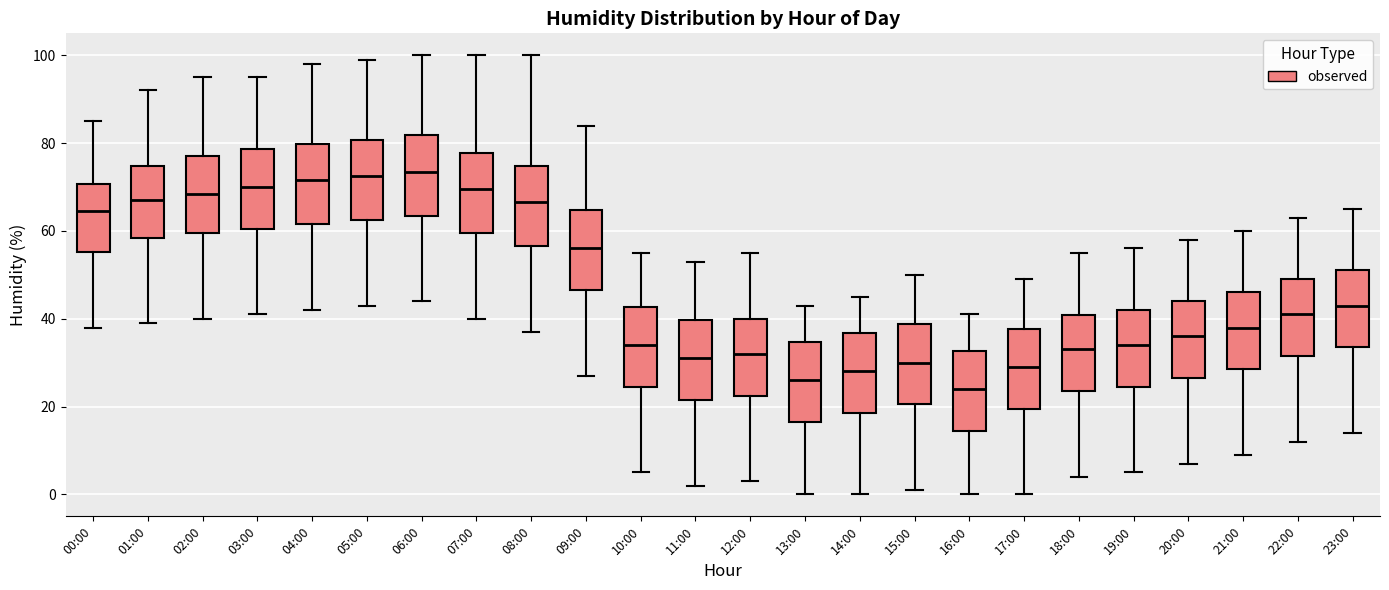

Reading left to right, read every box against the y-axis: the position of its median line, the range the box covers, and the ends of its whiskers. The values are not printed on the chart, so give them approximately, as read against the axis.

00:00: median 64, box 56 to 70, whiskers 38 to 86
01:00: median 68, box 58 to 74, whiskers 40 to 92
02:00: median 68, box 60 to 78, whiskers 40 to 96
03:00: median 70, box 60 to 78, whiskers 42 to 96
04:00: median 72, box 62 to 80, whiskers 42 to 98
05:00: median 72, box 62 to 80, whiskers 44 to 100
06:00: median 74, box 64 to 82, whiskers 44 to 100
07:00: median 70, box 60 to 78, whiskers 40 to 100
08:00: median 66, box 56 to 74, whiskers 38 to 100
09:00: median 56, box 46 to 64, whiskers 28 to 84
10:00: median 34, box 24 to 42, whiskers 6 to 56
11:00: median 32, box 22 to 40, whiskers 2 to 54
12:00: median 32, box 22 to 40, whiskers 4 to 56
13:00: median 26, box 16 to 34, whiskers 0 to 44
14:00: median 28, box 18 to 36, whiskers 0 to 46
15:00: median 30, box 20 to 38, whiskers 2 to 50
16:00: median 24, box 14 to 32, whiskers 0 to 42
17:00: median 30, box 20 to 38, whiskers 0 to 50
18:00: median 34, box 24 to 40, whiskers 4 to 56
19:00: median 34, box 24 to 42, whiskers 6 to 56
20:00: median 36, box 26 to 44, whiskers 8 to 58
21:00: median 38, box 28 to 46, whiskers 10 to 60
22:00: median 42, box 32 to 50, whiskers 12 to 64
23:00: median 44, box 34 to 52, whiskers 14 to 66